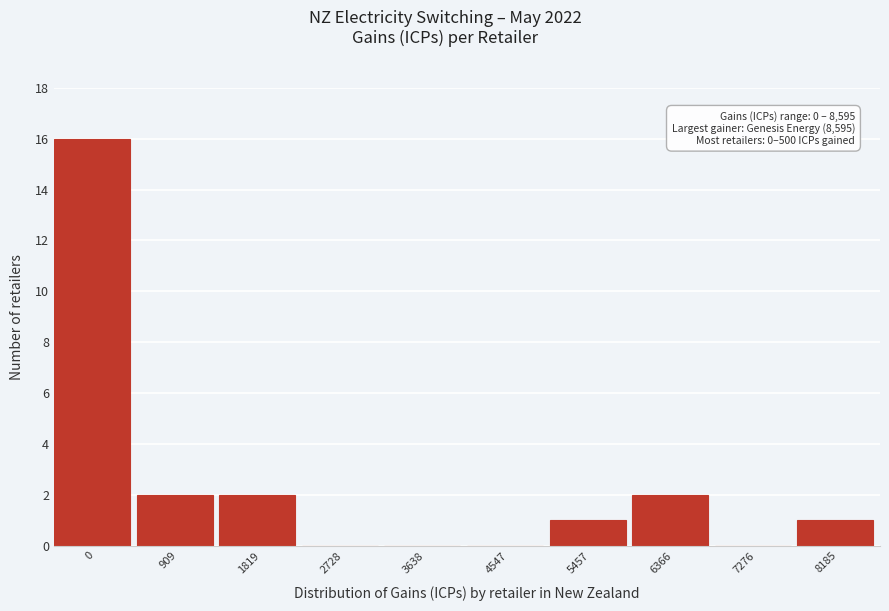

Reading left to right, list all the values displayed in this chart.

0=16	909=2	1819=2	2728=0	3638=0	4547=0	5457=1	6366=2	7276=0	8185=1